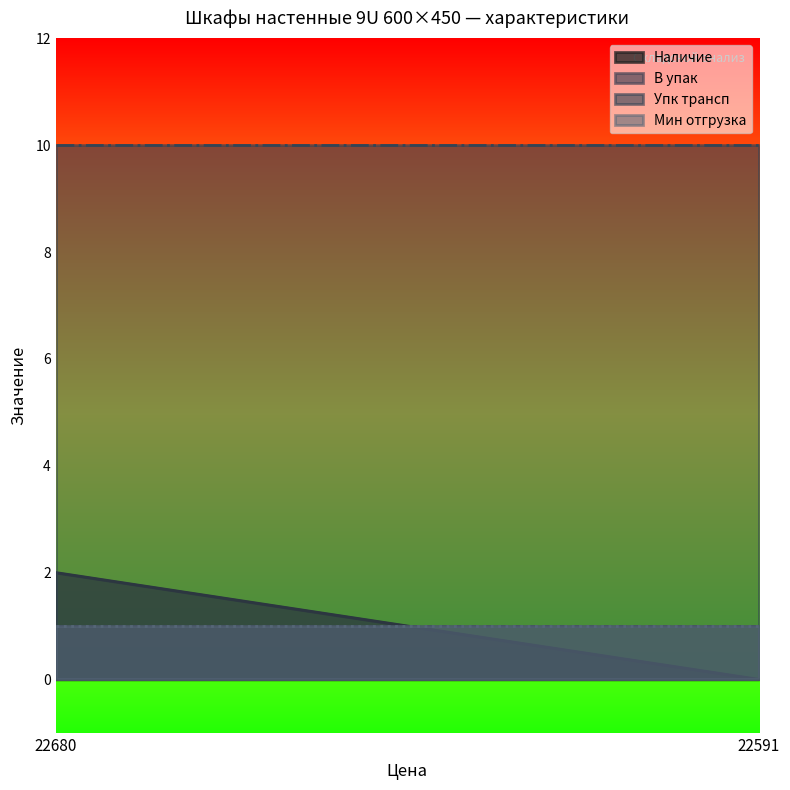

Between 22680 and 22591, which is larger?

22680